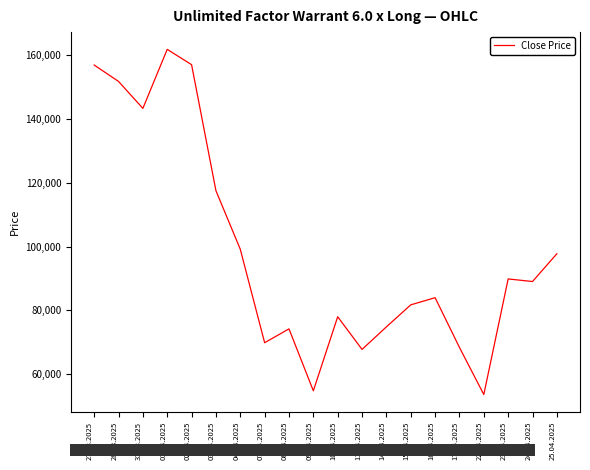

What value does the data have at 14.04.2025, to the nearest 100?

74800